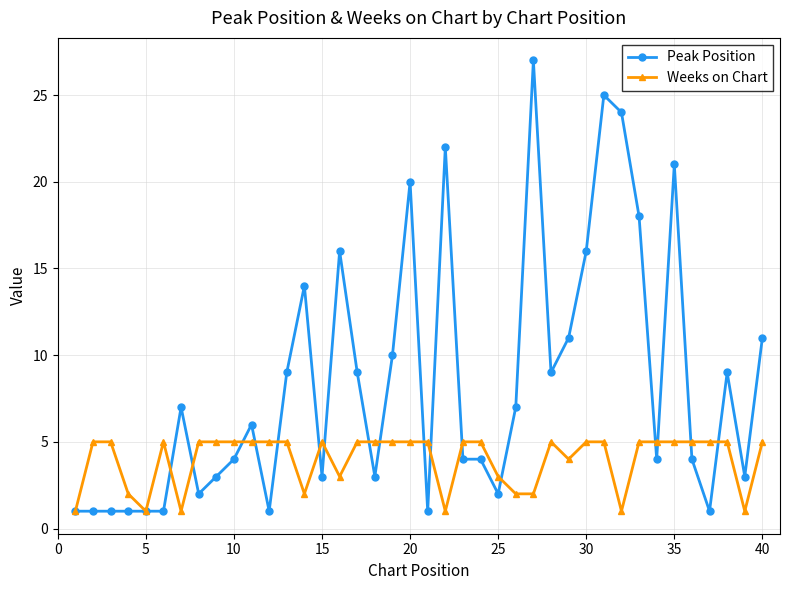

List the series in order of their overall mean, lowest first.

Weeks on Chart, Peak Position